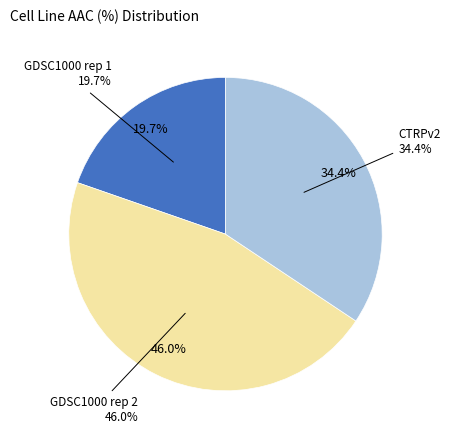

To the nearest percent, what is the difference between the CTRPv2 and GDSC1000 rep 1 slice percentages?

15%